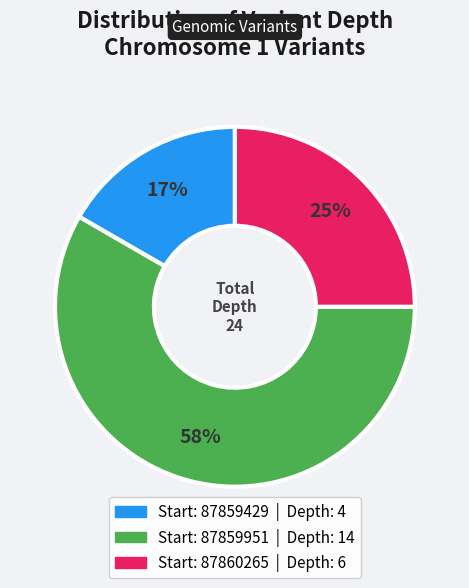

Does any single category account for the majority?

Yes